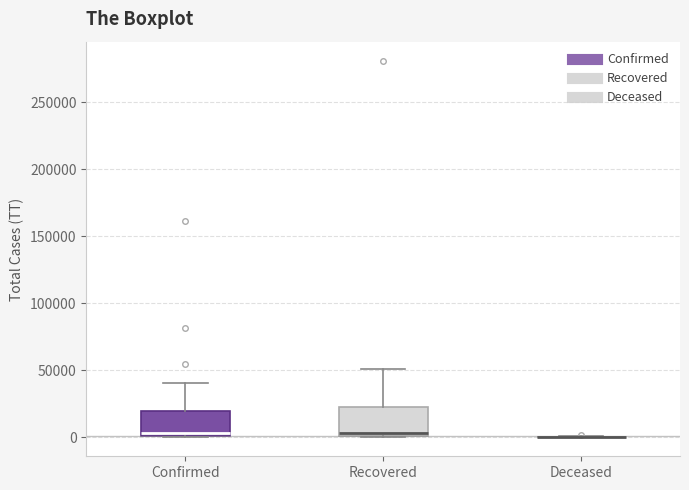

Reading left to right, transcribe this box plot: for each box, give where its median line is, the range the box spans, and where its two whiskers end, as read against the y-axis. The values are not printed on the chart, so give them approximately, as read against the axis.

Confirmed: median 5000, box 0 to 20000, whiskers 0 to 40000
Recovered: median 5000, box 0 to 25000, whiskers 0 to 50000
Deceased: box collapsed to a line at 0, whiskers 0 to 0